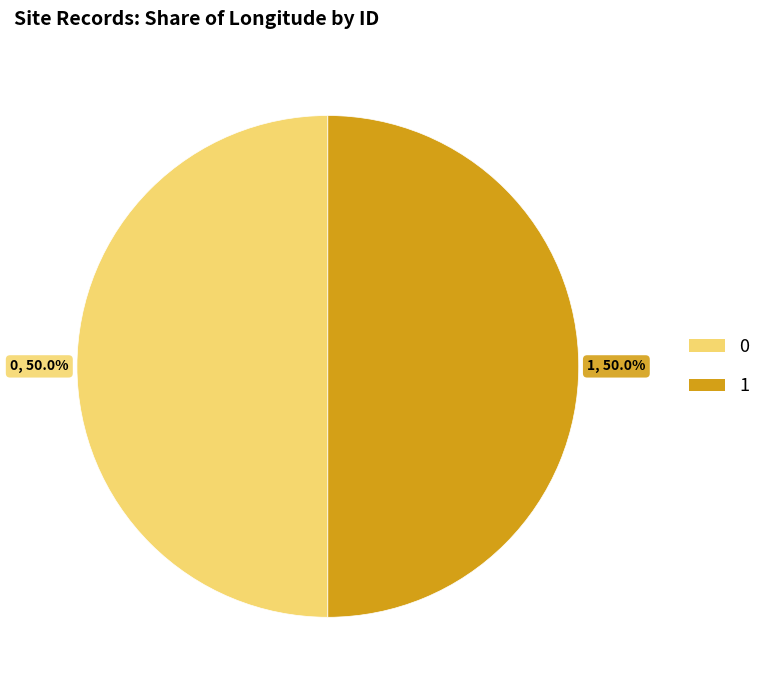

What is the ratio of the value at 1 to the value at 0?

1.0